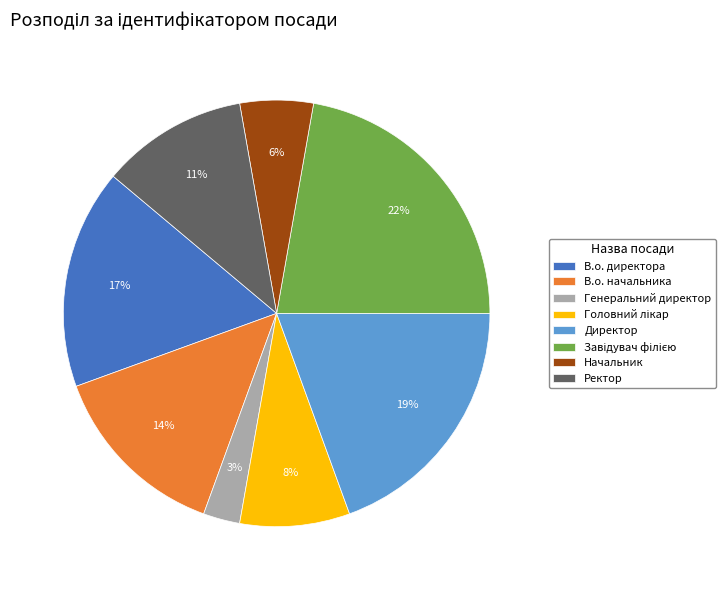

How many segments does this pie chart have?

8